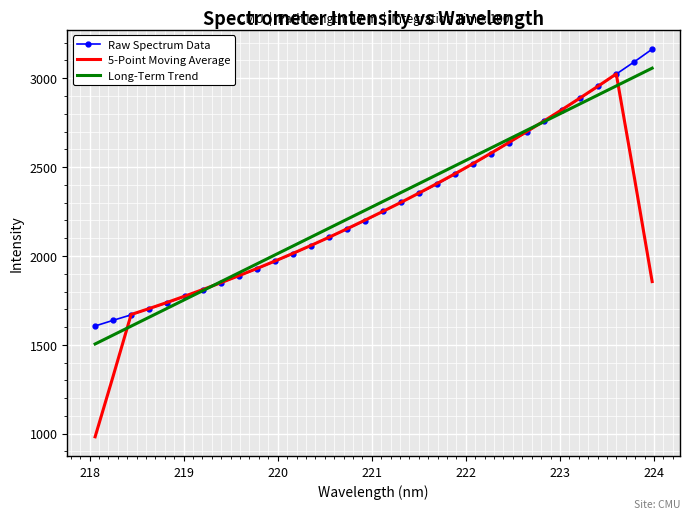

What is the minimum value shown in the chart?

982.5